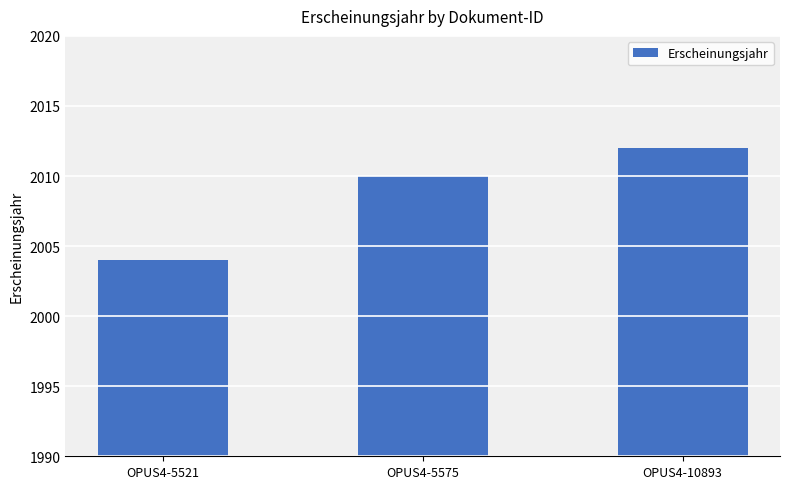

Does the chart contain stacked bars?

No